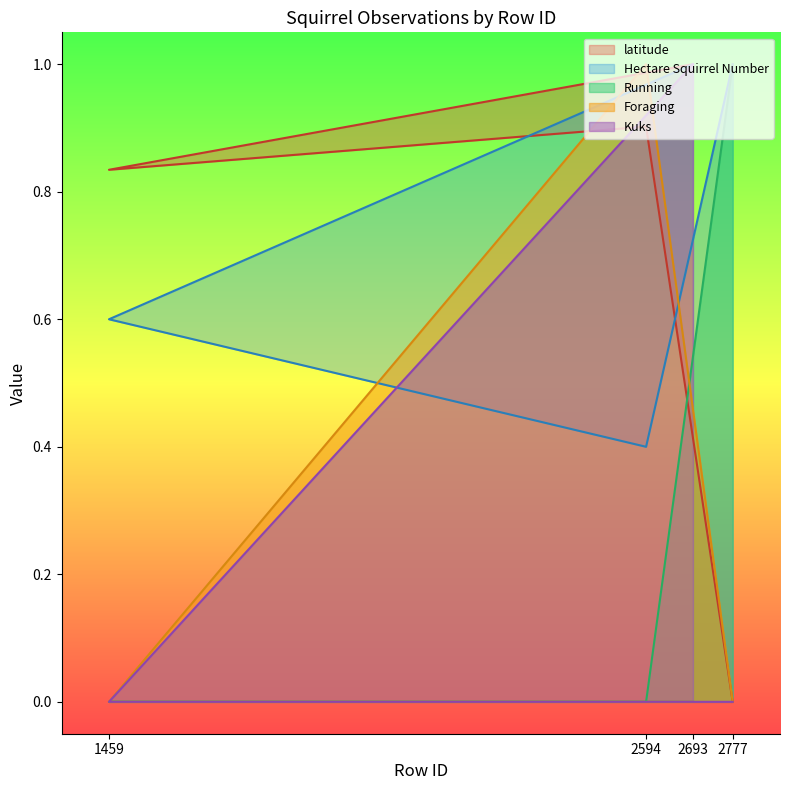

What position from the left is 2777?

4